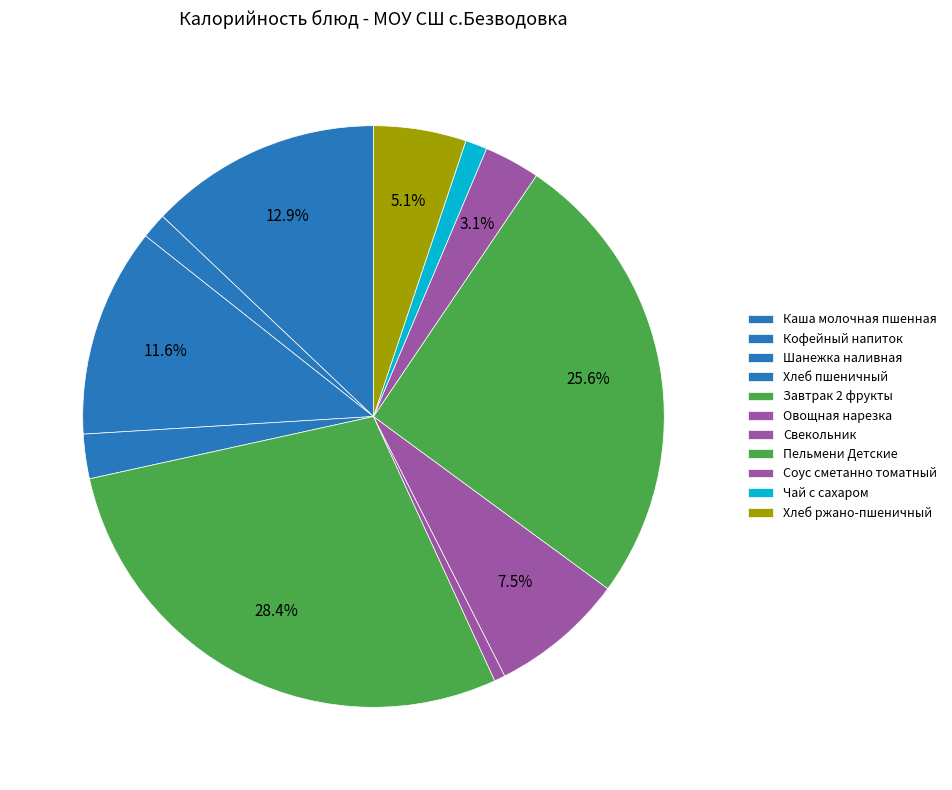

Which has a higher value, Кофейный напиток or Пельмени Детские?

Пельмени Детские